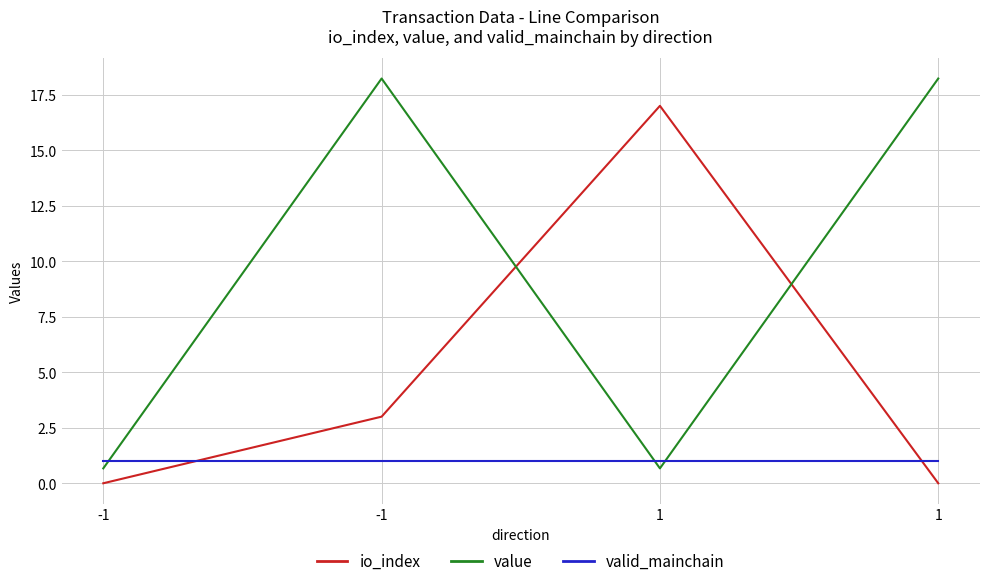

How many intersections are there between io_index and value?

2